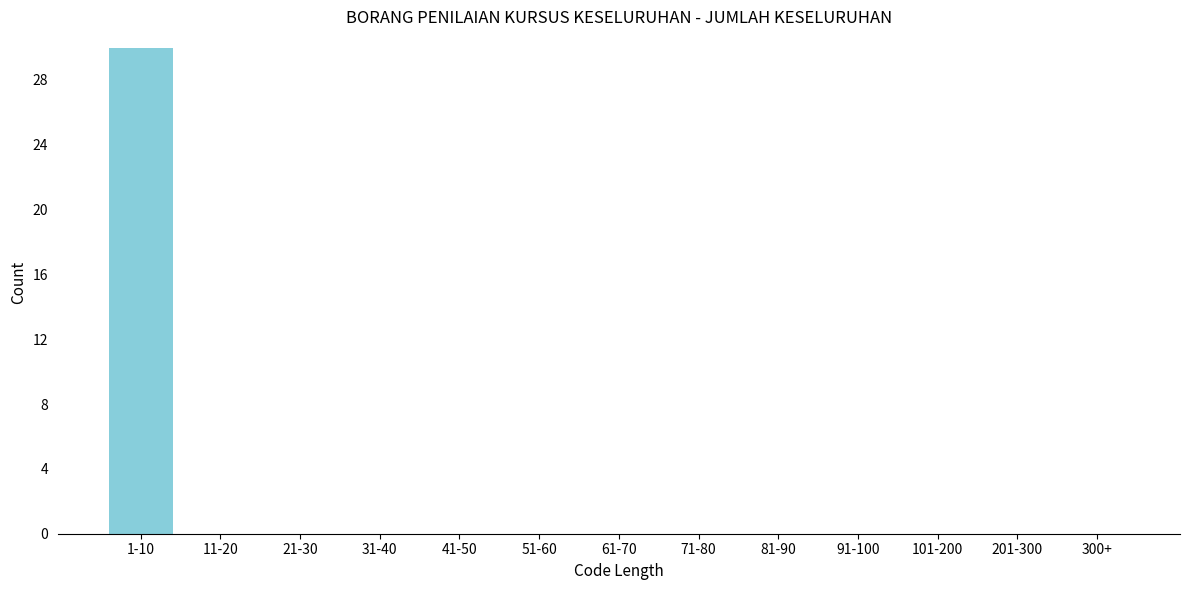

Reading left to right, list all the values displayed in this chart.

1-10=30	11-20=0	21-30=0	31-40=0	41-50=0	51-60=0	61-70=0	71-80=0	81-90=0	91-100=0	101-200=0	201-300=0	300+=0